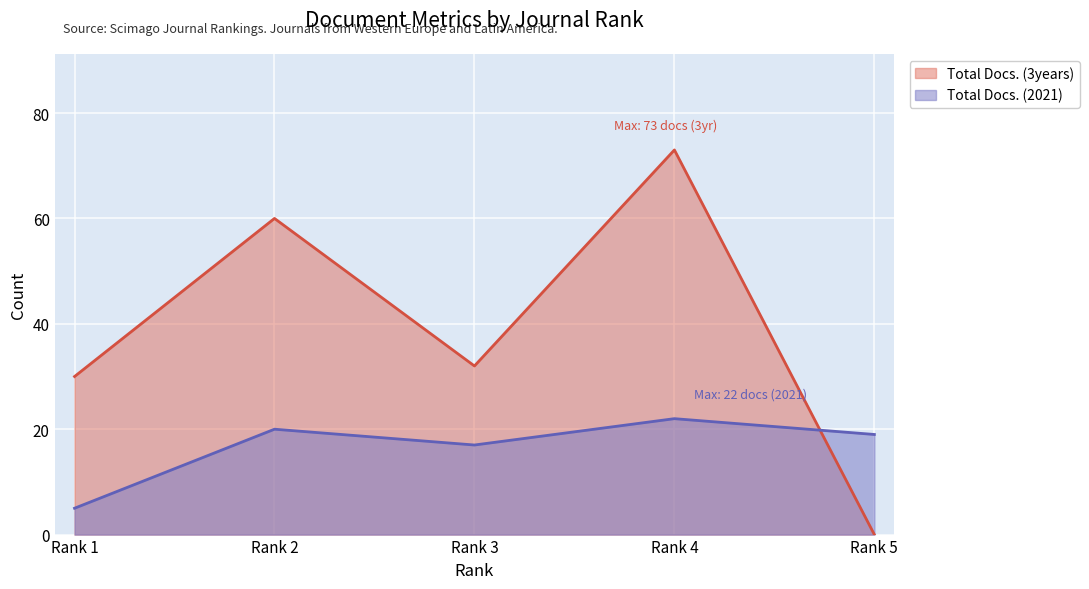

Which category has the lowest value in the Total Docs. (2021) series?

Rank 1